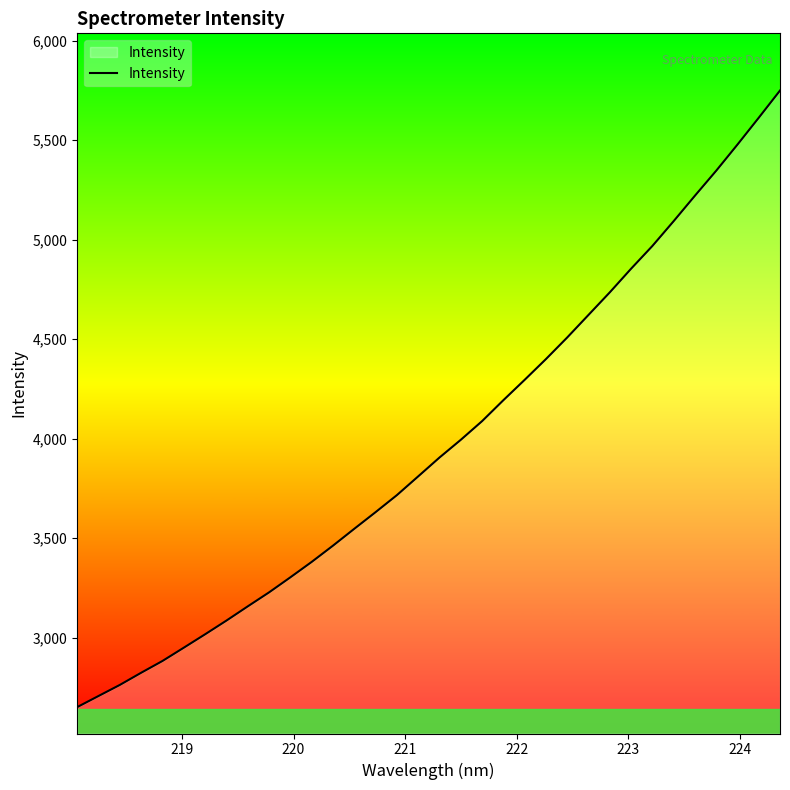

How many lines are shown in the chart?

1